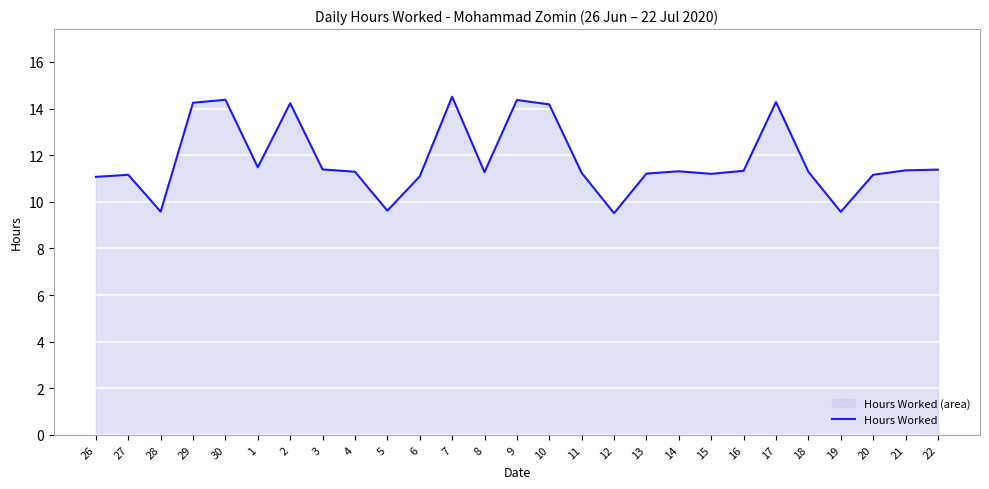

True or false: the data shows 17.1 at 27.

False